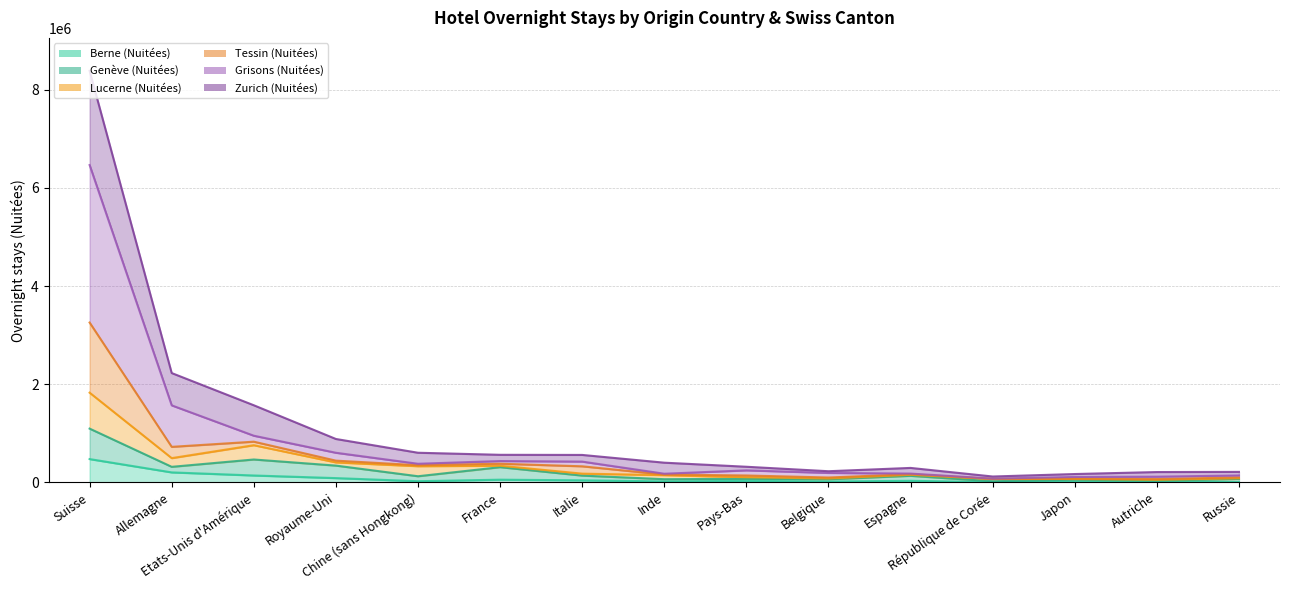

What position from the right is Suisse?

15